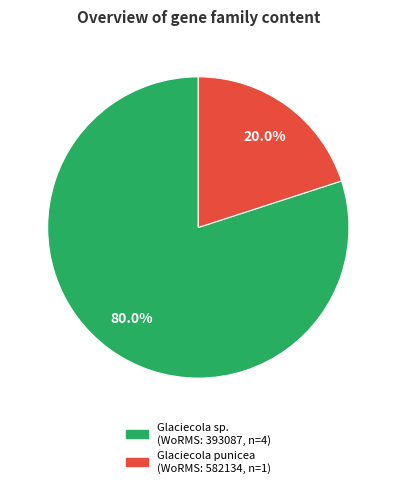

Does any single category account for the majority?

Yes